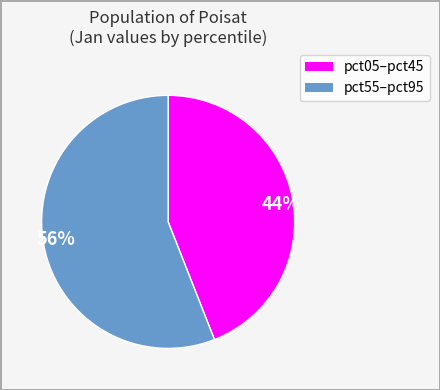

Does 44% represent more than half of the total?

No